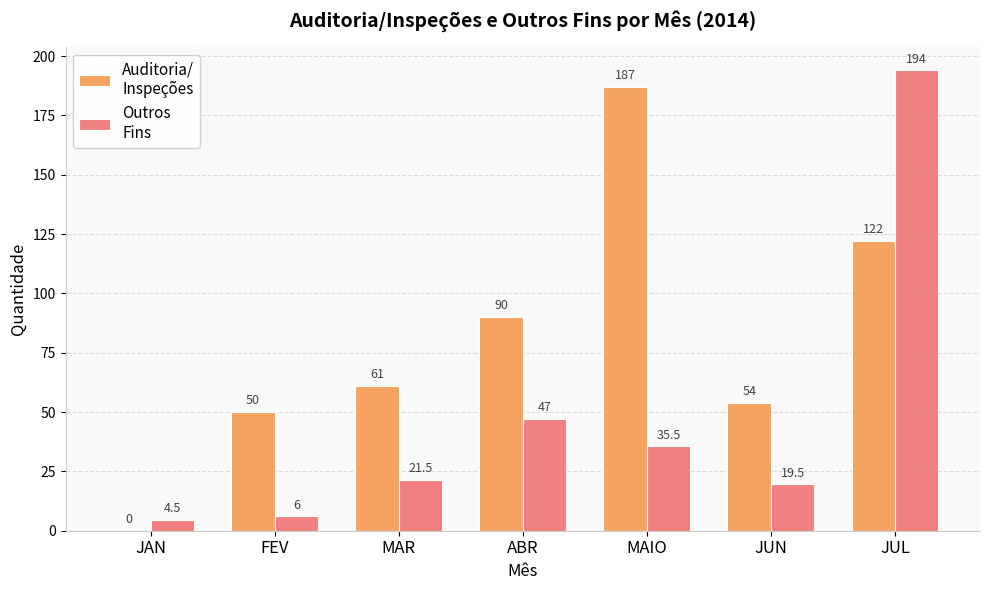

At which category is the sum across all series the highest?

JUL